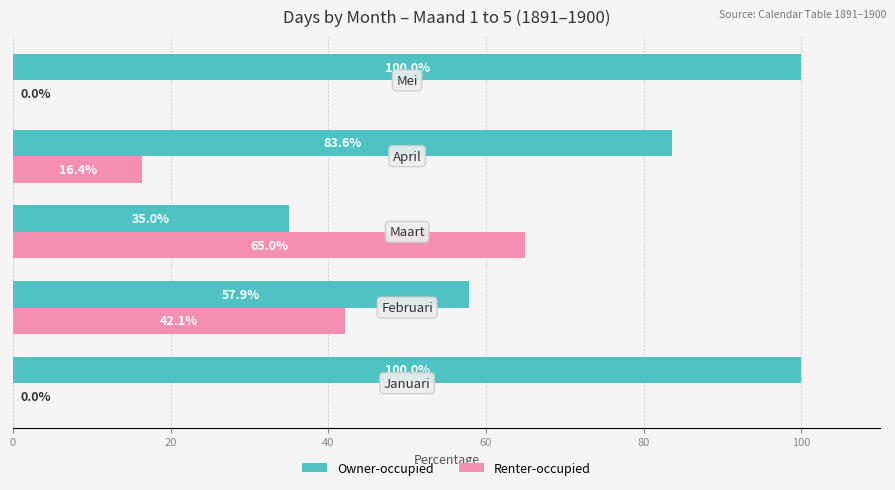

What is the maximum value shown in the chart?

100.0